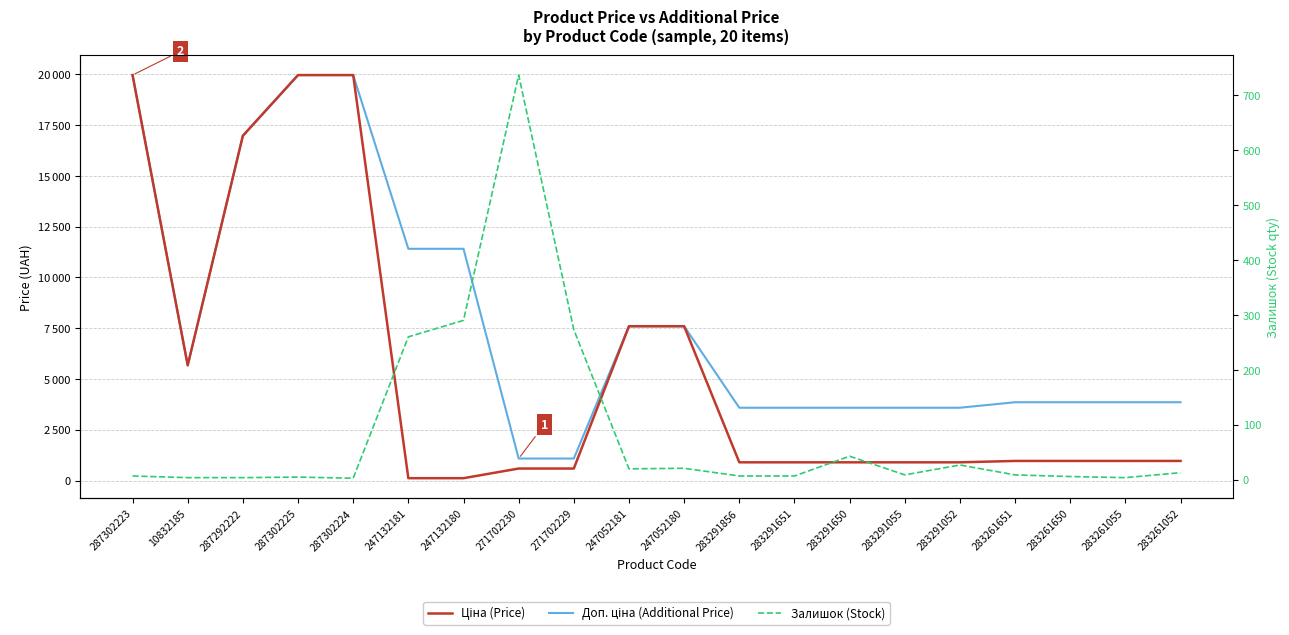

What value does the Залишок (Stock) series have at 10832185?

4.0